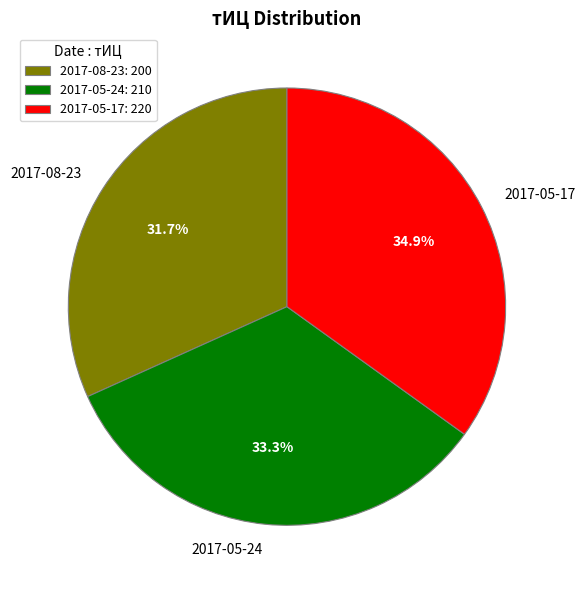

Which has a higher value, 2017-05-24 or 2017-05-17?

2017-05-17